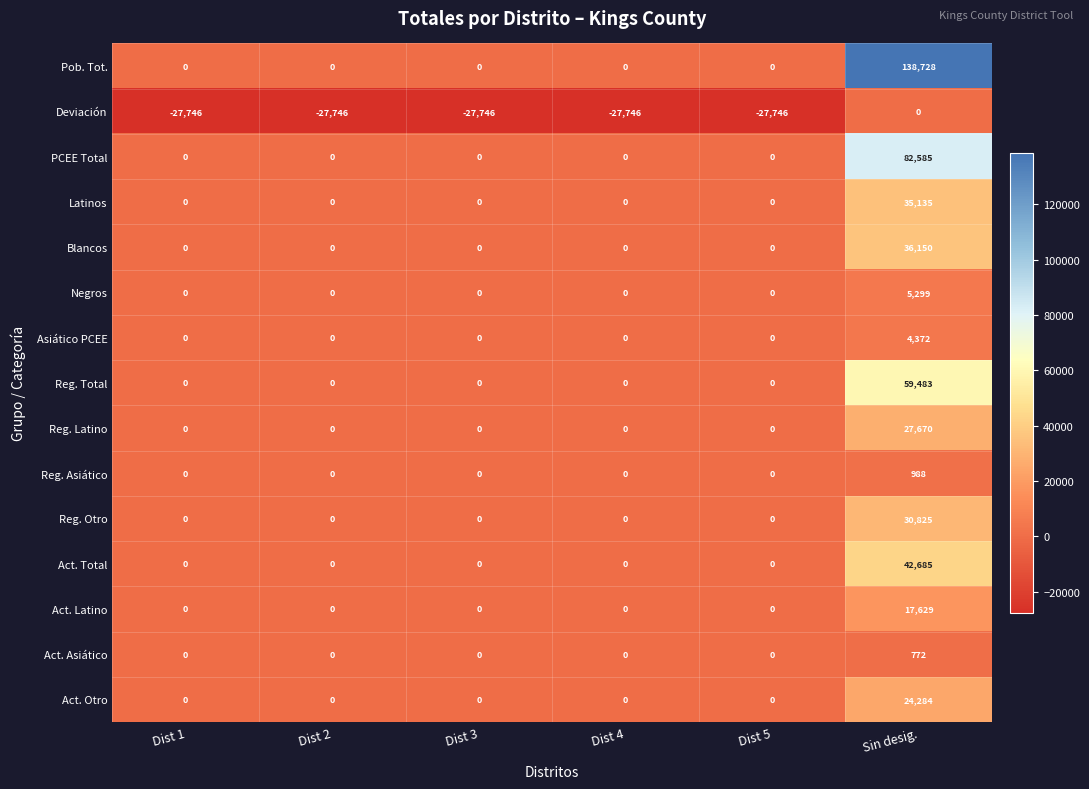

The Act. Asiático series shows 515 at Dist 2. True or false?

False